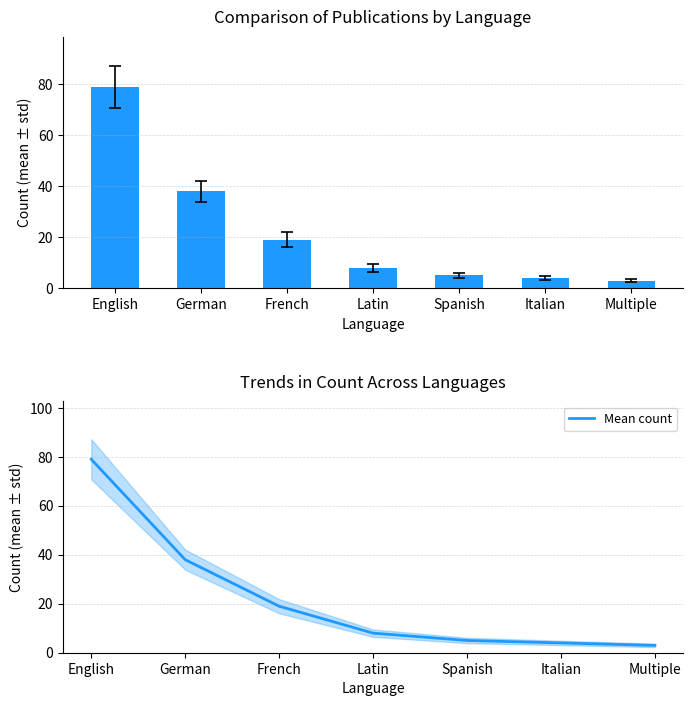

The value of Count at Spanish is 7. True or false?

False